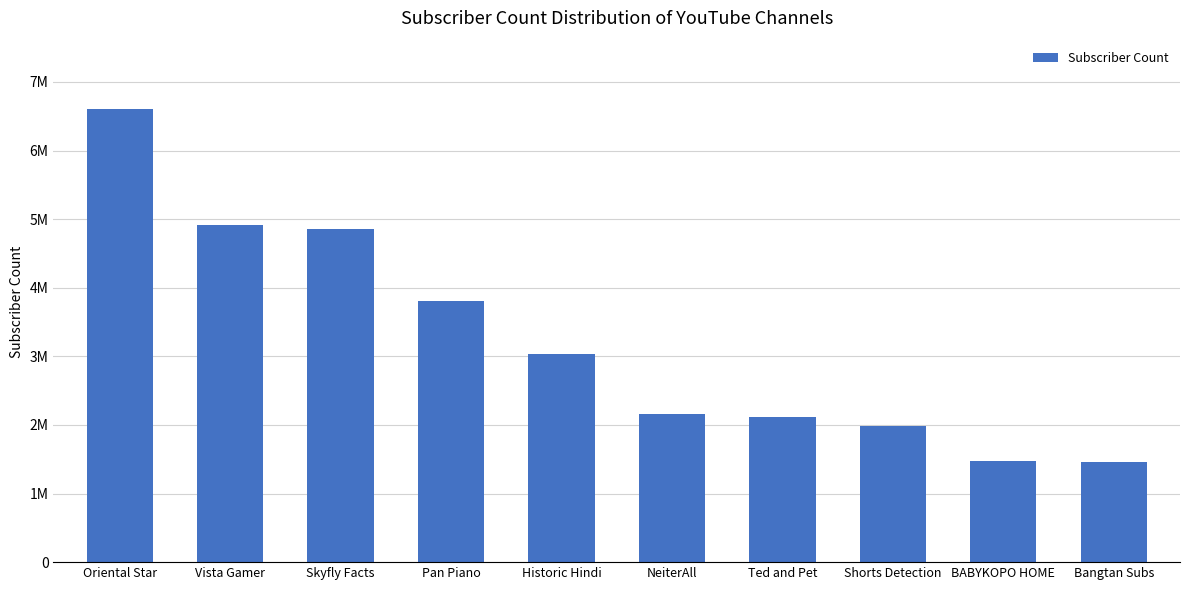

What is the sum of the values at Pan Piano and Historic Hindi?

6830000